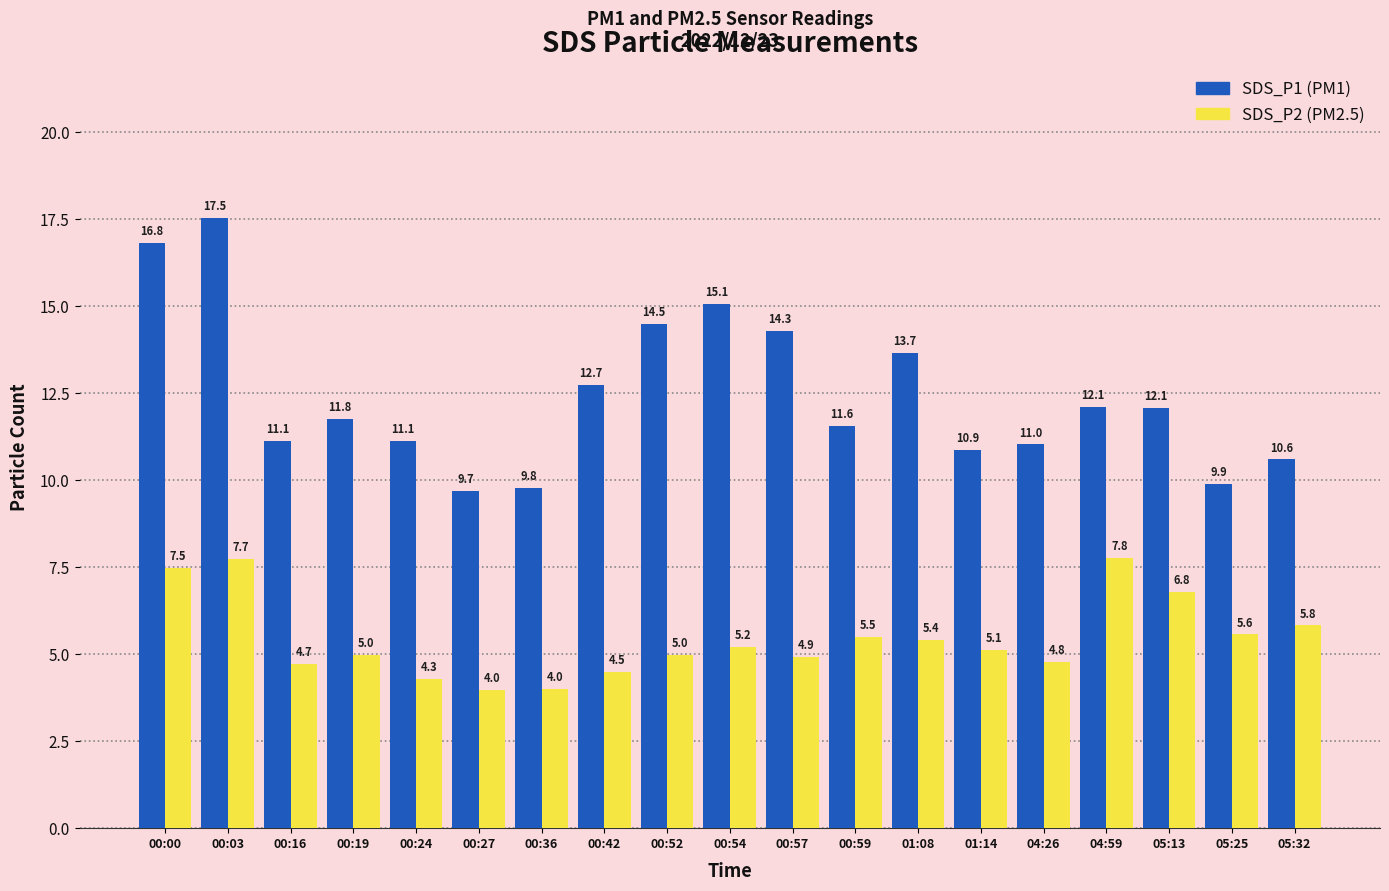

How many series are shown in this chart?

2